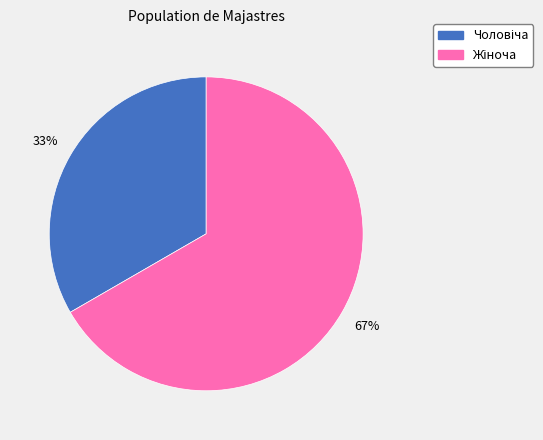

Does any single category account for the majority?

Yes